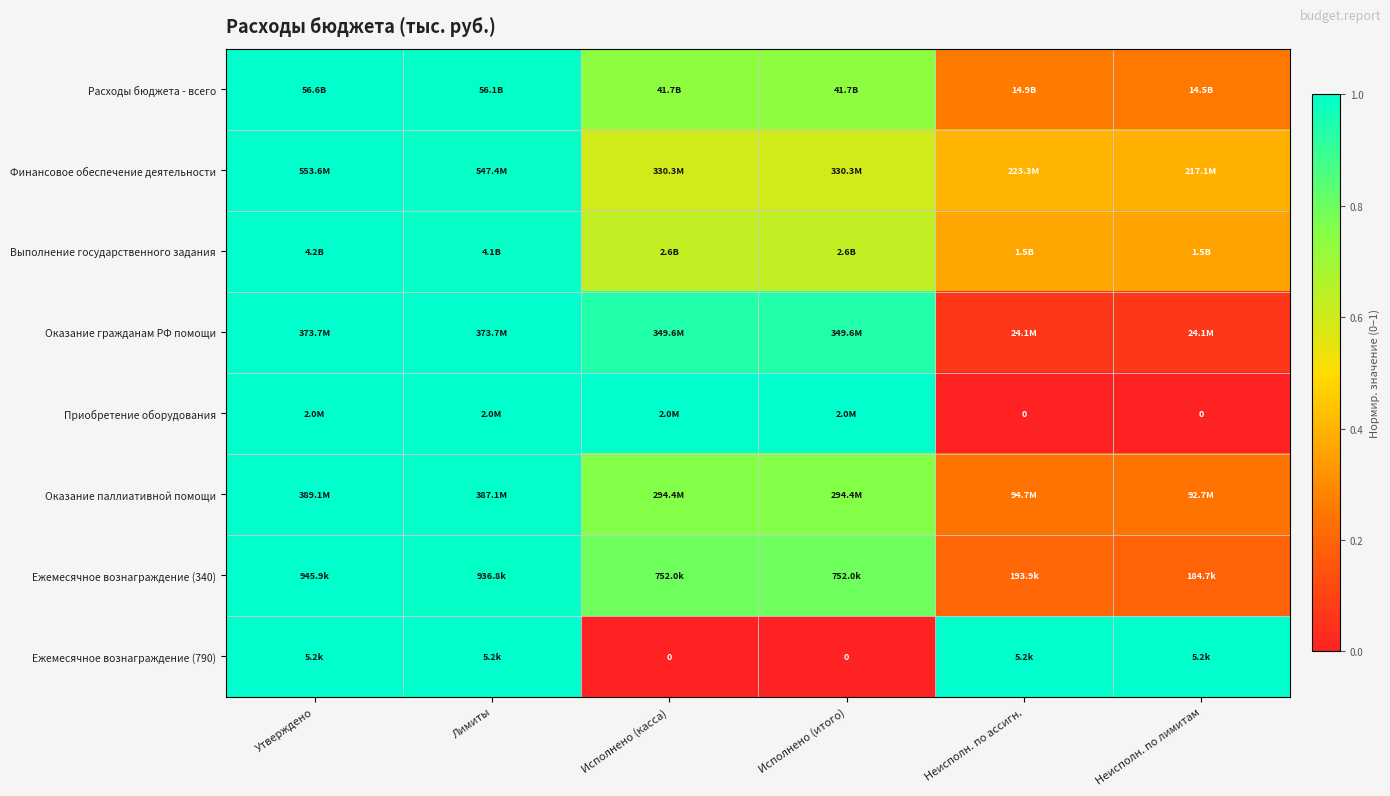

Rank the categories by Ежемесячное вознаграждение (790) value from highest to lowest.

Утверждено, Лимиты, Неисполн. по ассигн., Неисполн. по лимитам, Исполнено (касса), Исполнено (итого)